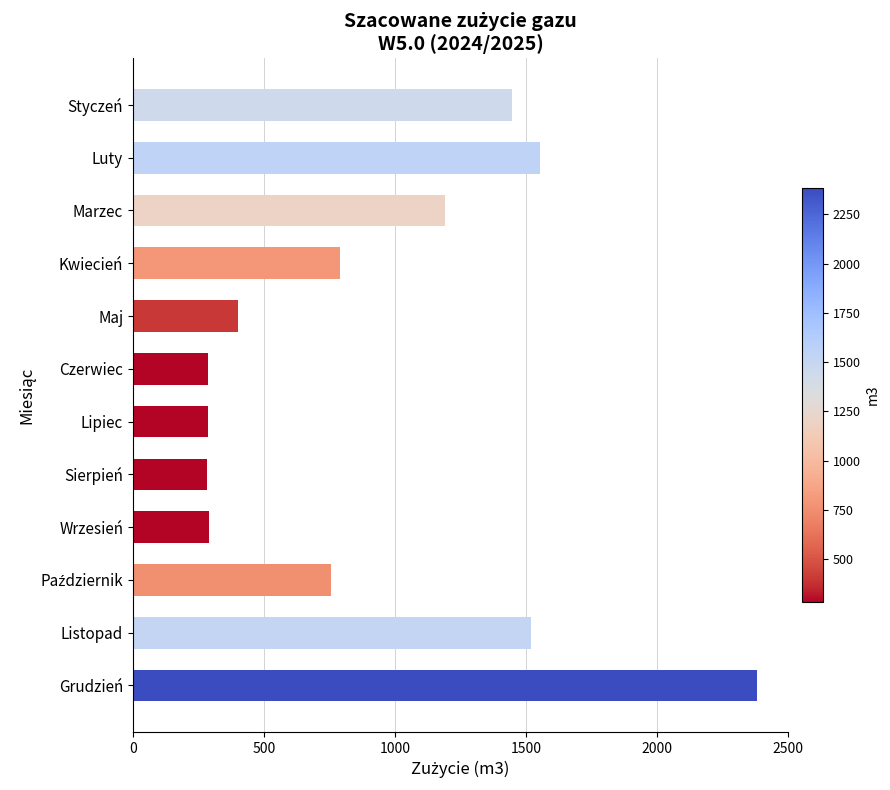

Is it true that the value at Maj is 579?

False